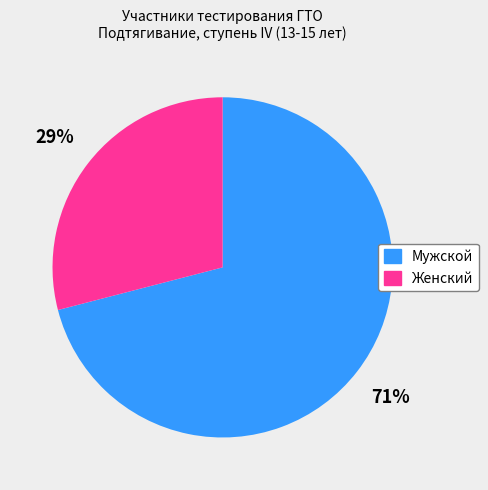

Is it true that Мужской is 71% of the pie?

True